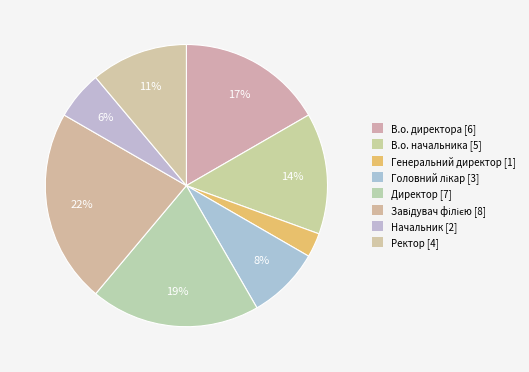

How many slices are in this pie chart?

8